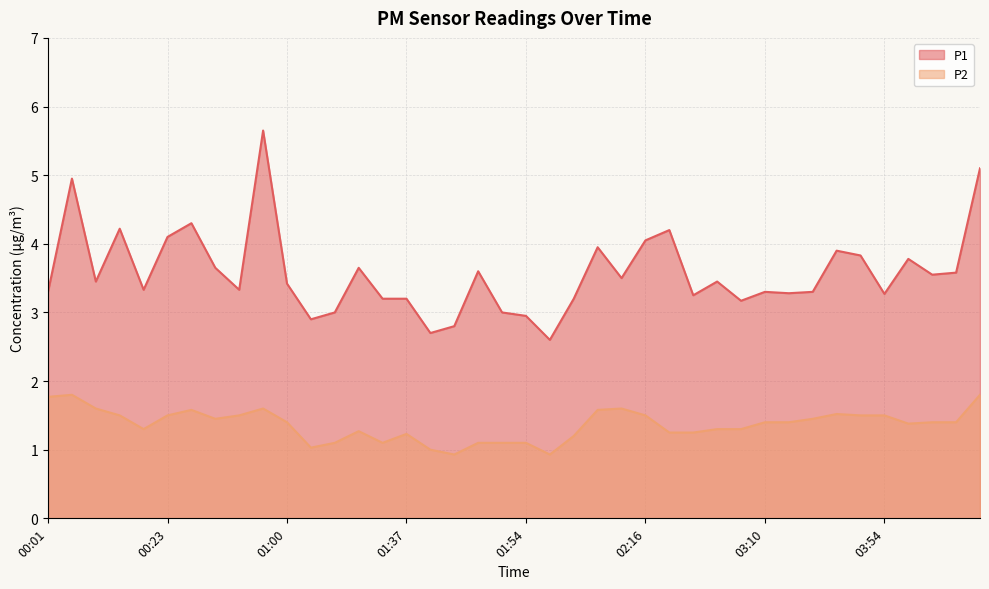

At how many categories does at least one series exceed 3?

33